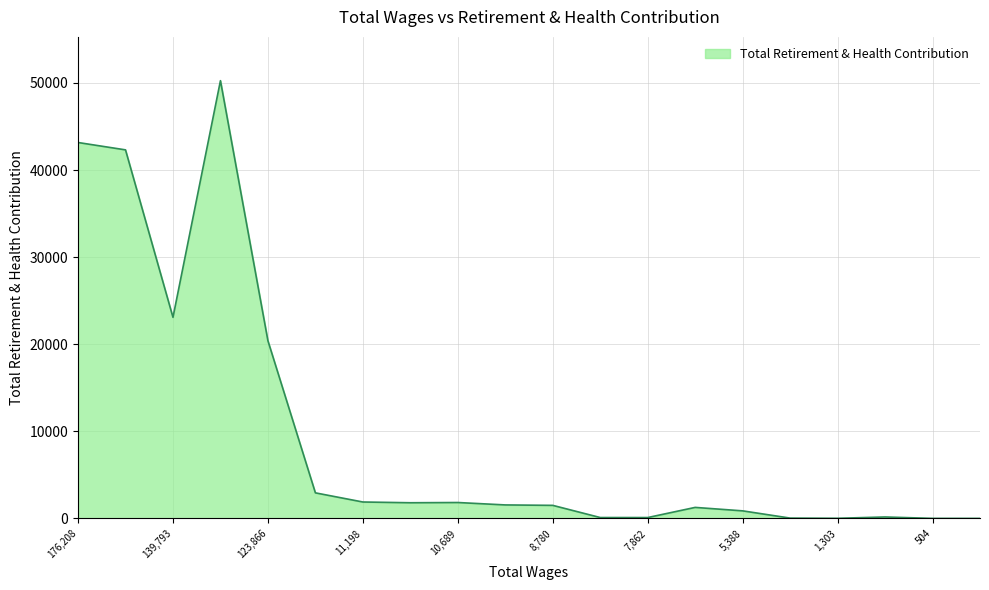

What is the maximum value shown in the chart?

50257